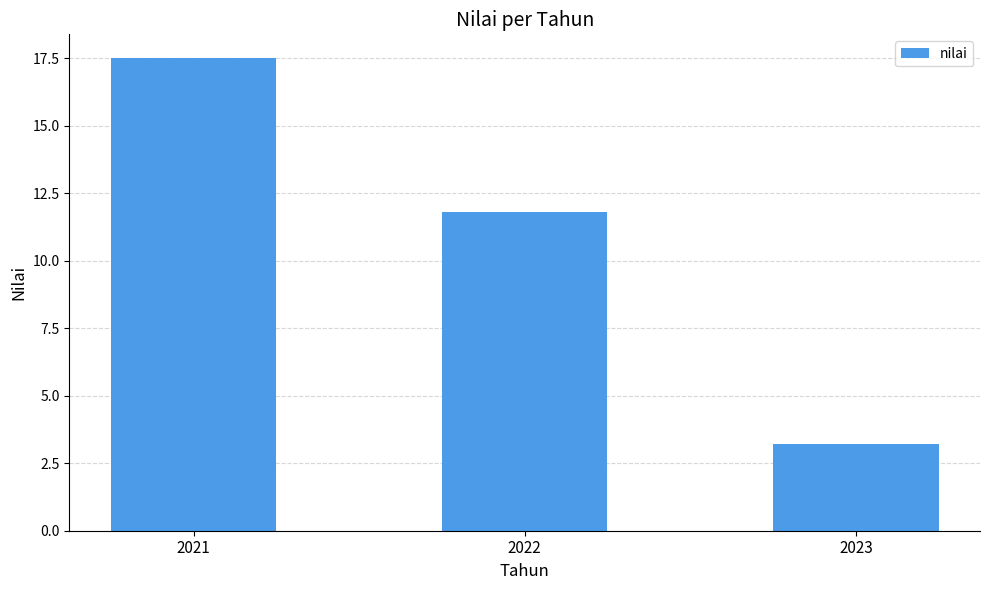

Where does the data first go above 11?

2021